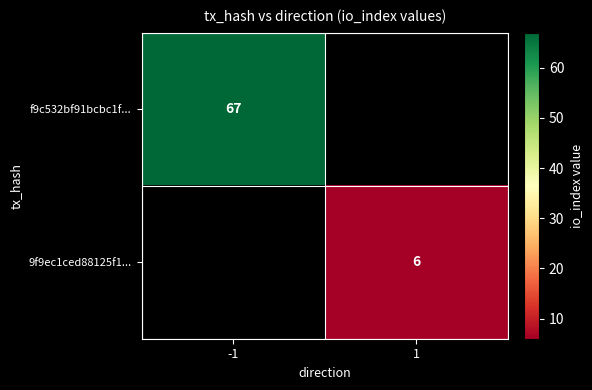

Is the value of 9f9ec1ced88125f1... at 1 greater than the value of f9c532bf91bcbc1f... at -1?

No